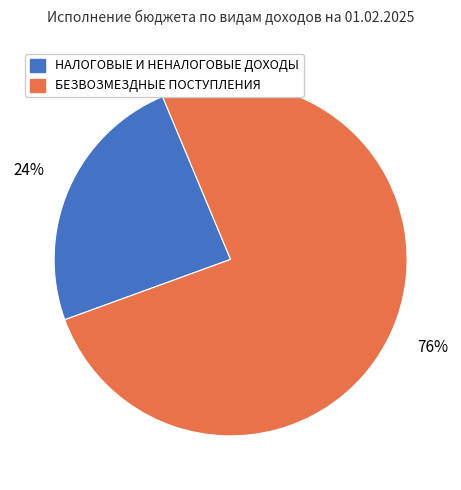

Count the number of slices in the pie.

2